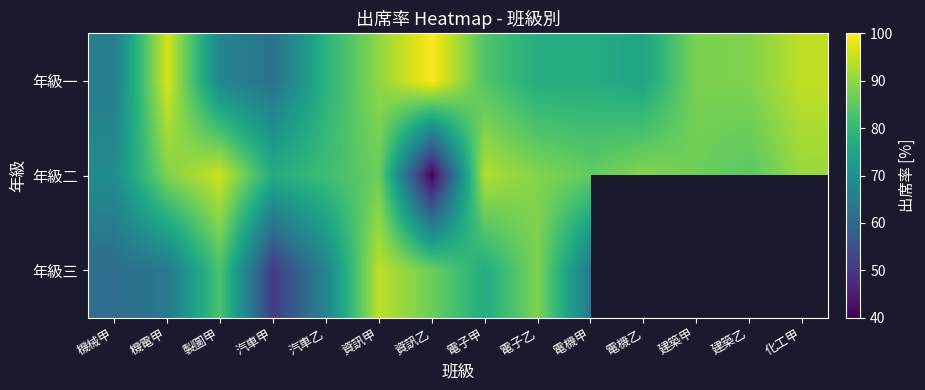

What is the total value across all series at 電子甲?

253.6